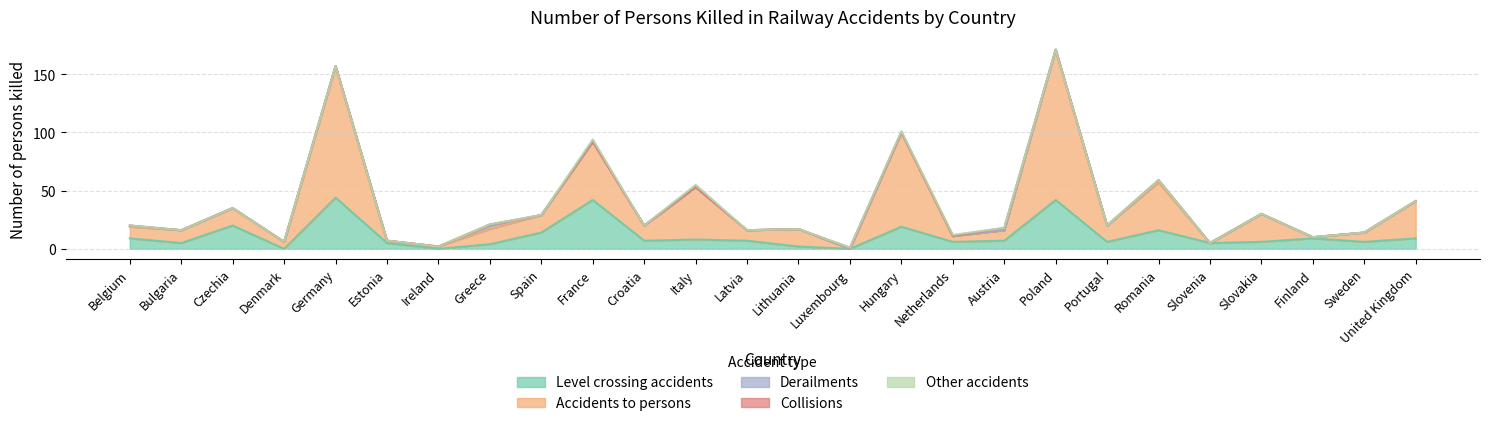

List the series in order of their peak value, highest first.

Accidents to persons, Level crossing accidents, Derailments, Collisions, Other accidents